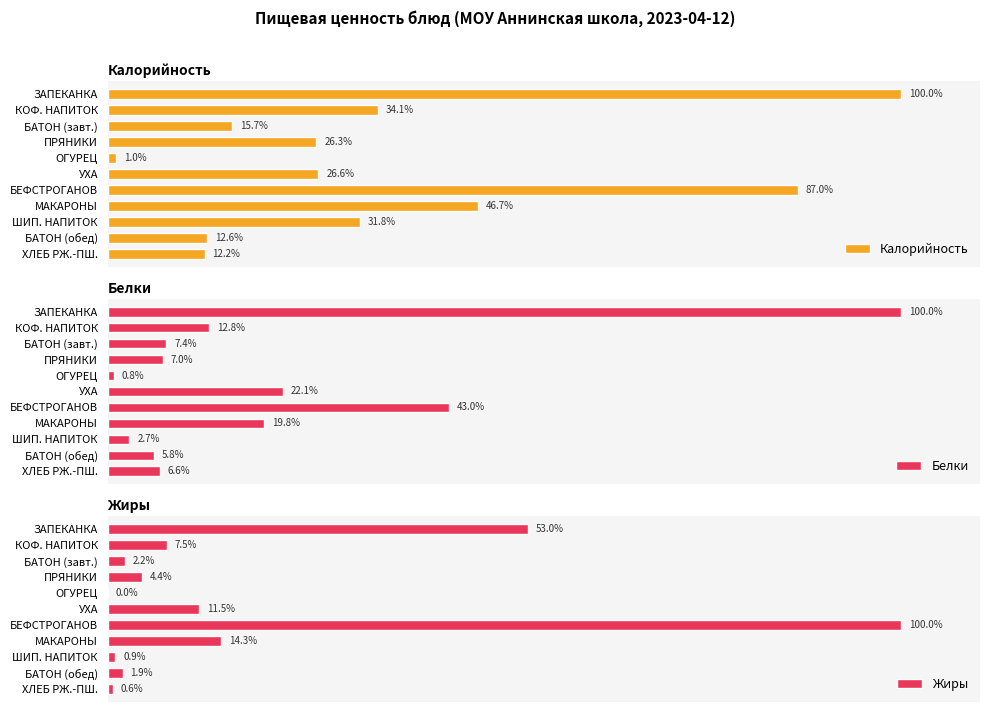

Which category has the highest value in the Калорийность series?

ЗАПЕКАНКА